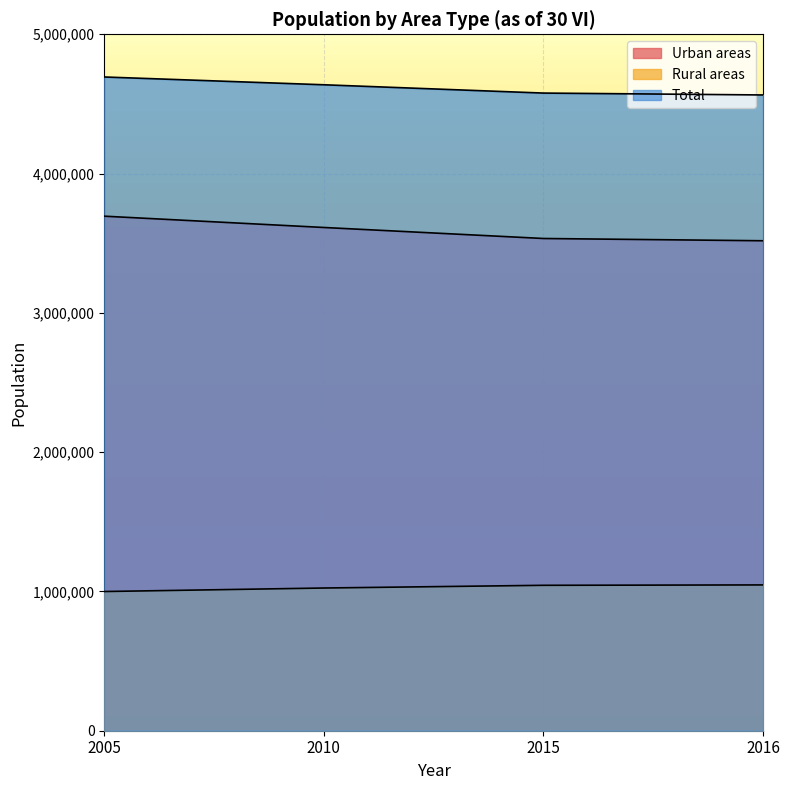

How many data points does each series have?

4